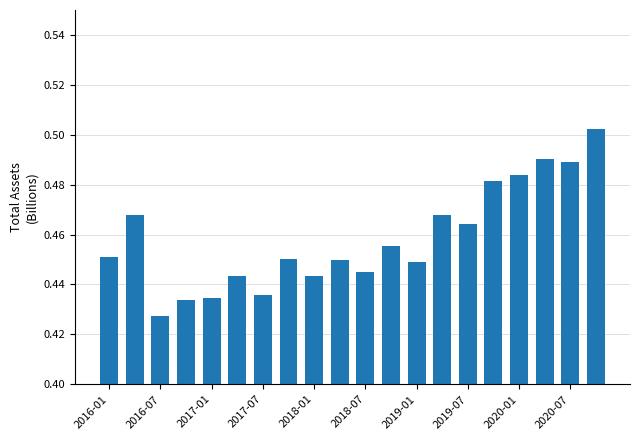

How many values are between 0 and 1?

20